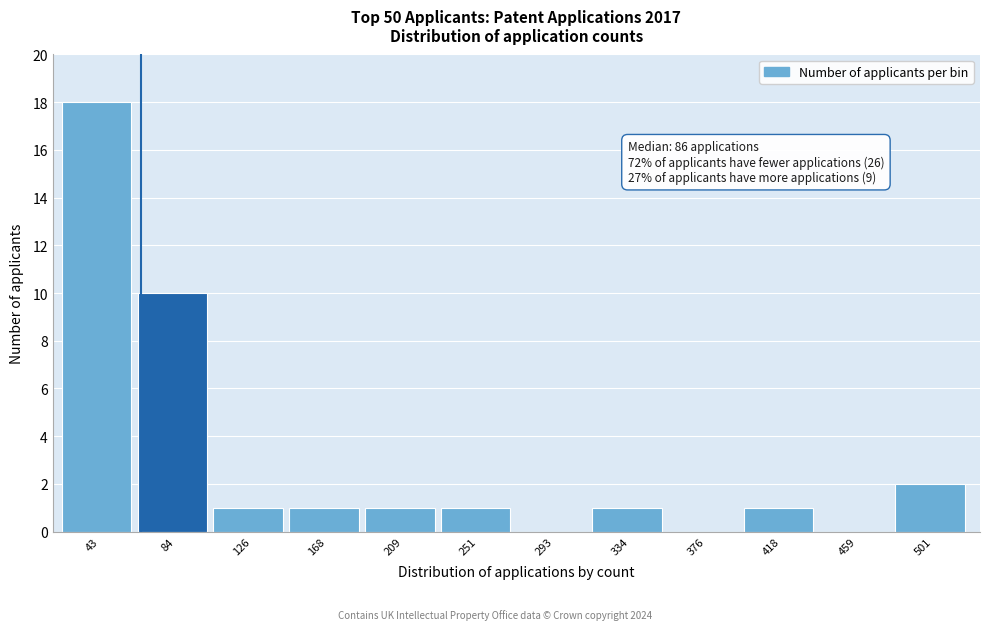

Reading left to right, extract all data points from this chart.

43=18	84=10	126=1	168=1	209=1	251=1	293=0	334=1	376=0	418=1	459=0	501=2